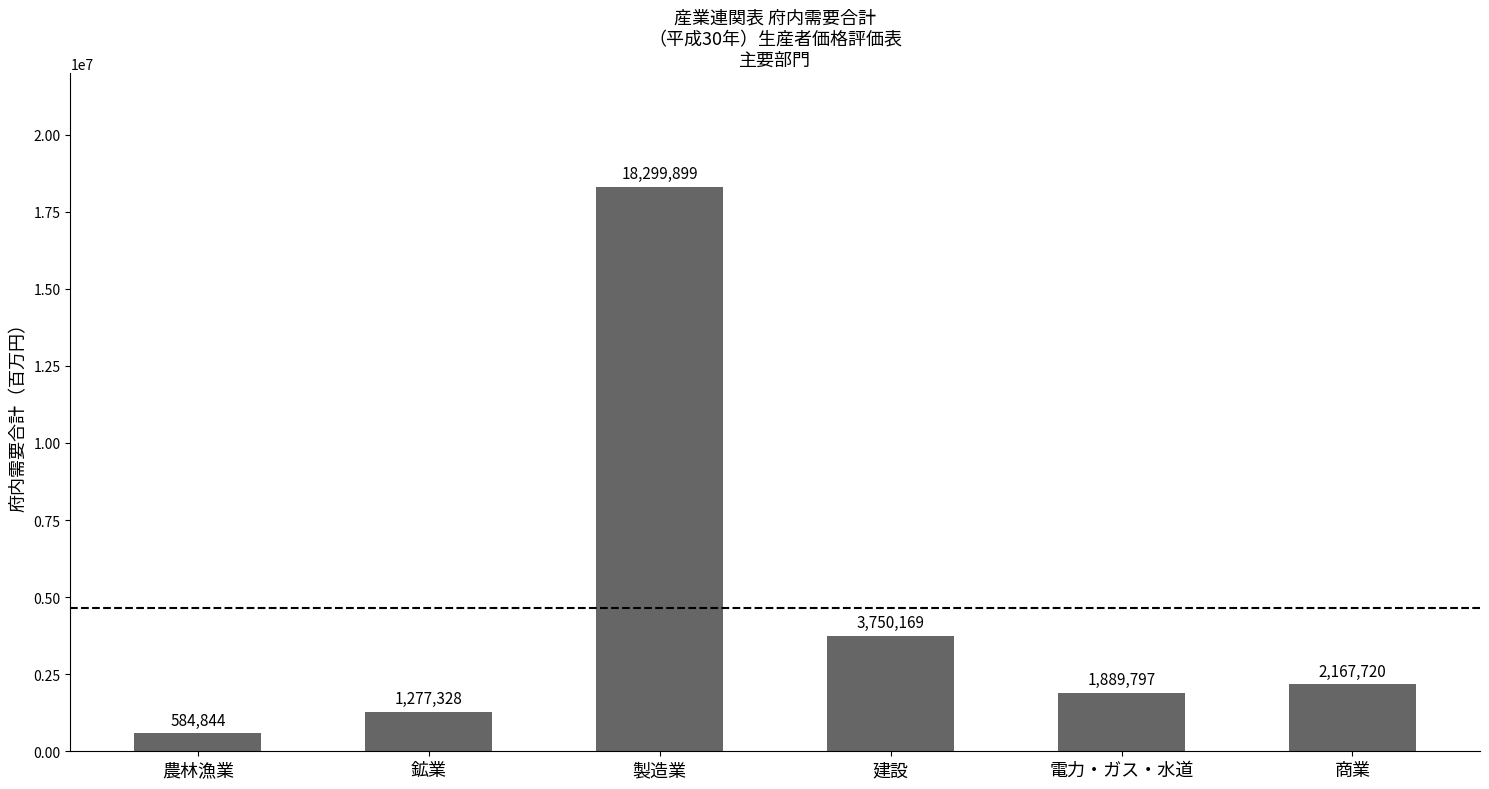

Where is the data nearest to the value 9442371?

建設